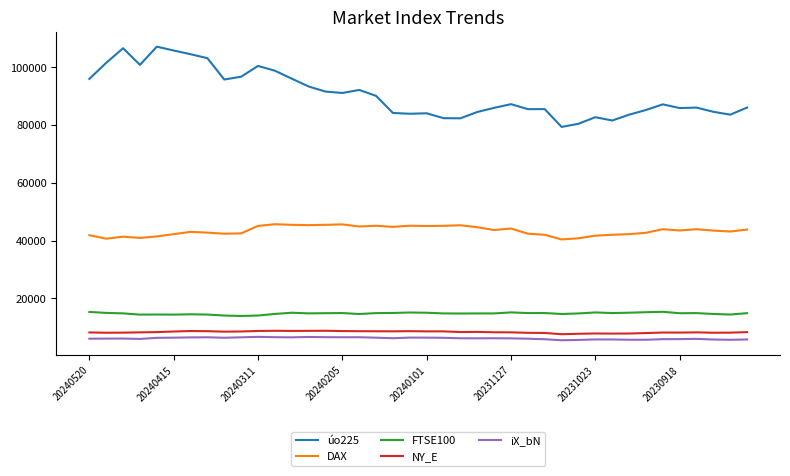

True or false: DAX and iX_bN intersect in this chart.

False